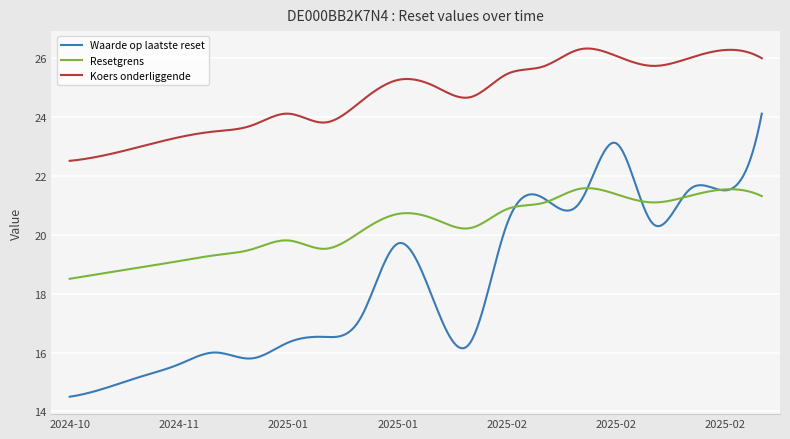

List the series in order of their peak value, lowest first.

Resetgrens, Waarde op laatste reset, Koers onderliggende